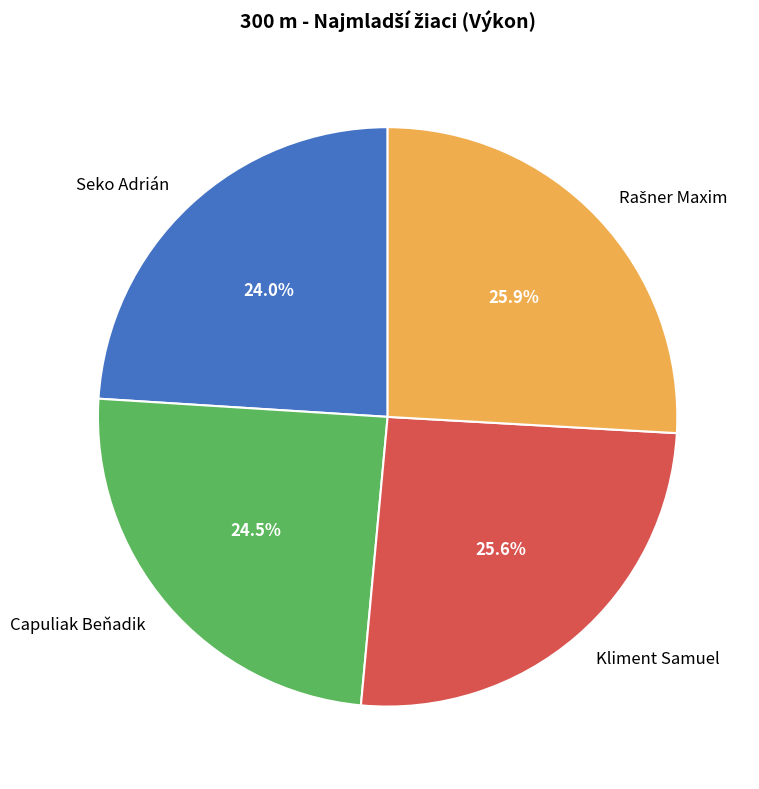

Which slice is the smallest?

Seko Adrián